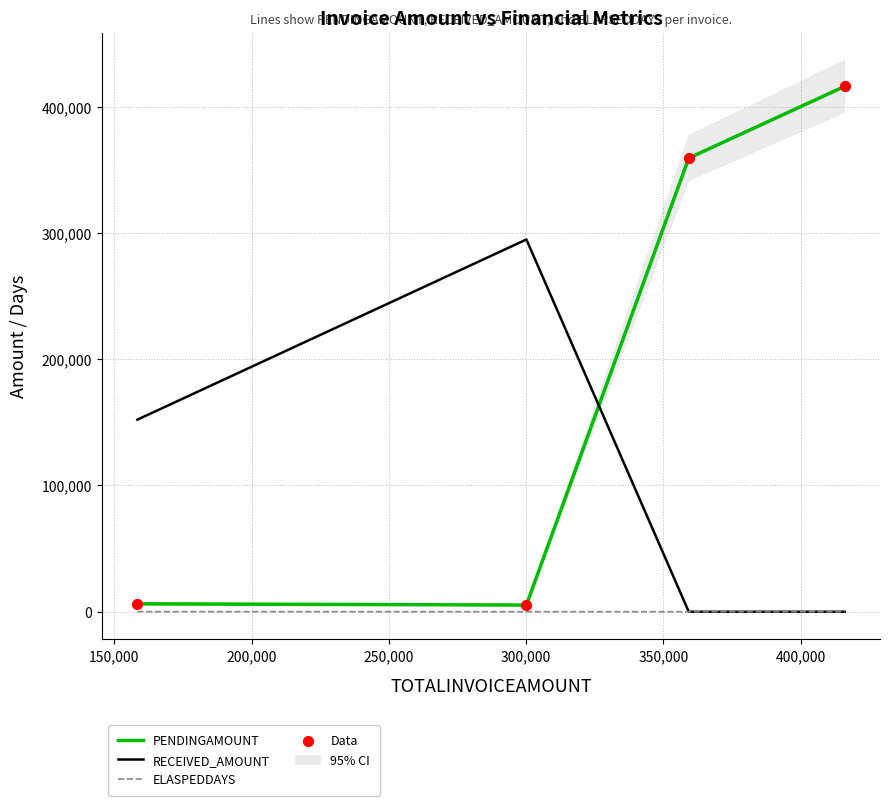

Which series reaches the maximum Y coordinate?

PENDINGAMOUNT